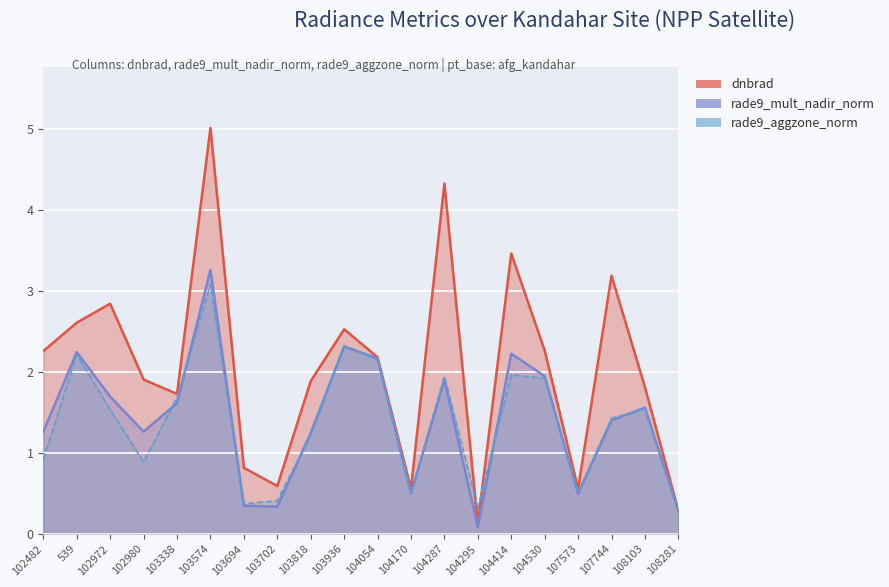

Between which two adjacent categories do rade9_mult_nadir_norm and rade9_aggzone_norm first intersect?

102980 and 103338